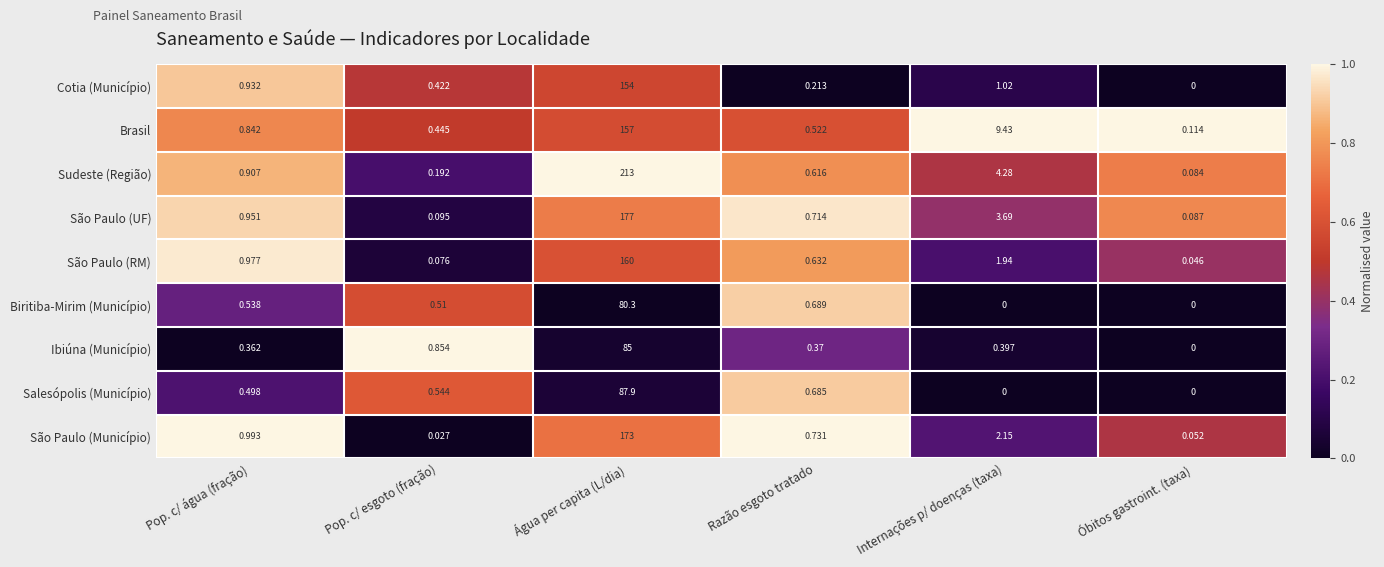

At which label is Brasil closest to 78?

Internações p/ doenças (taxa)